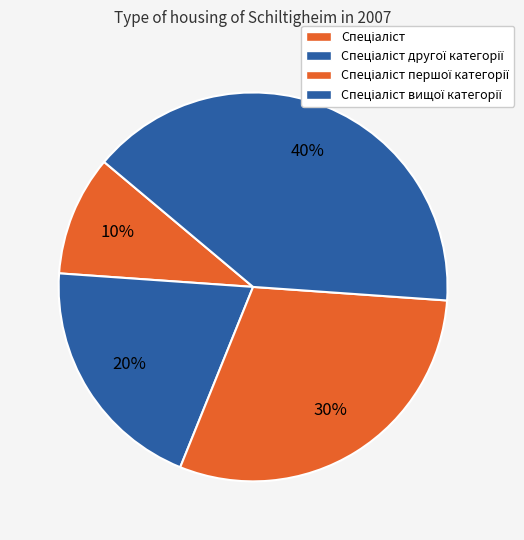

How many slices are in this pie chart?

4